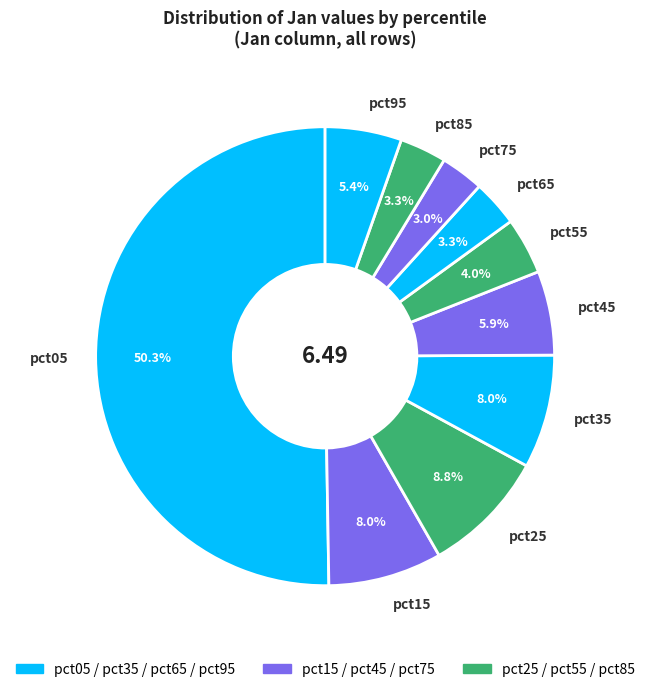

What percentage is NOT represented by pct25?

91.2%